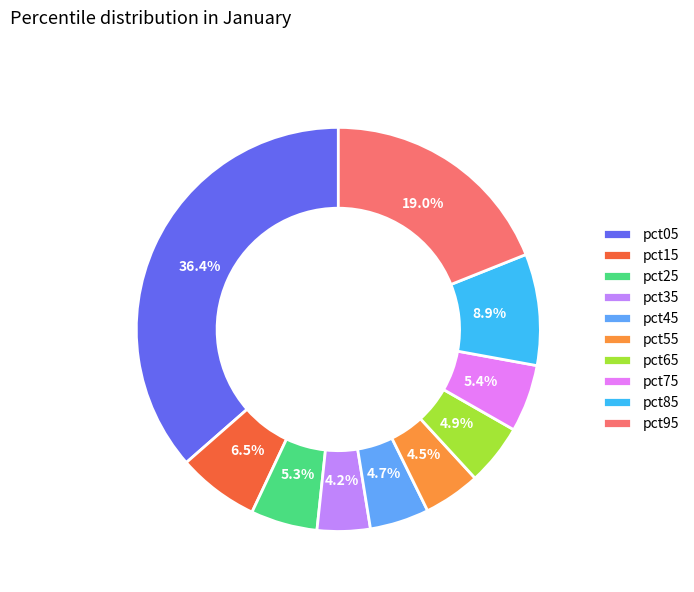

Which slice is the largest?

pct05